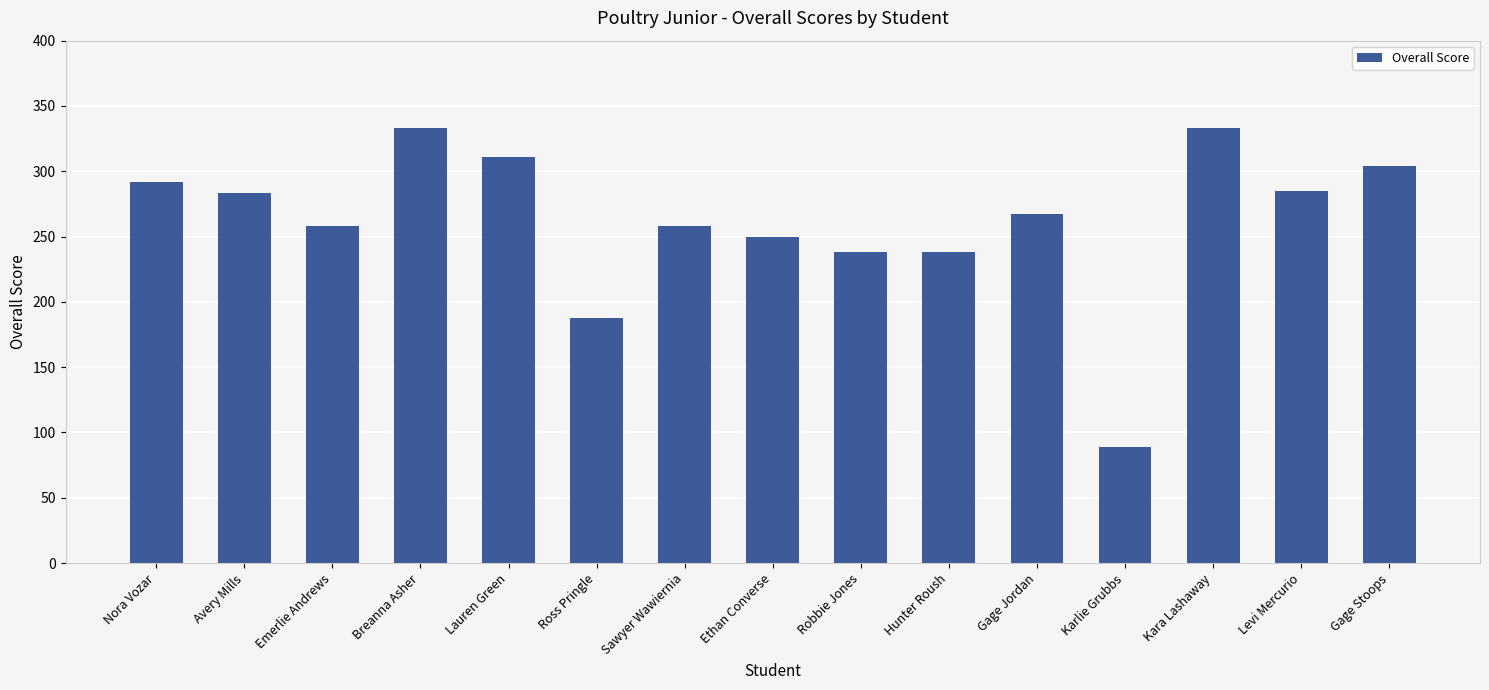

What is the change in value from Avery Mills to Hunter Roush?

-45